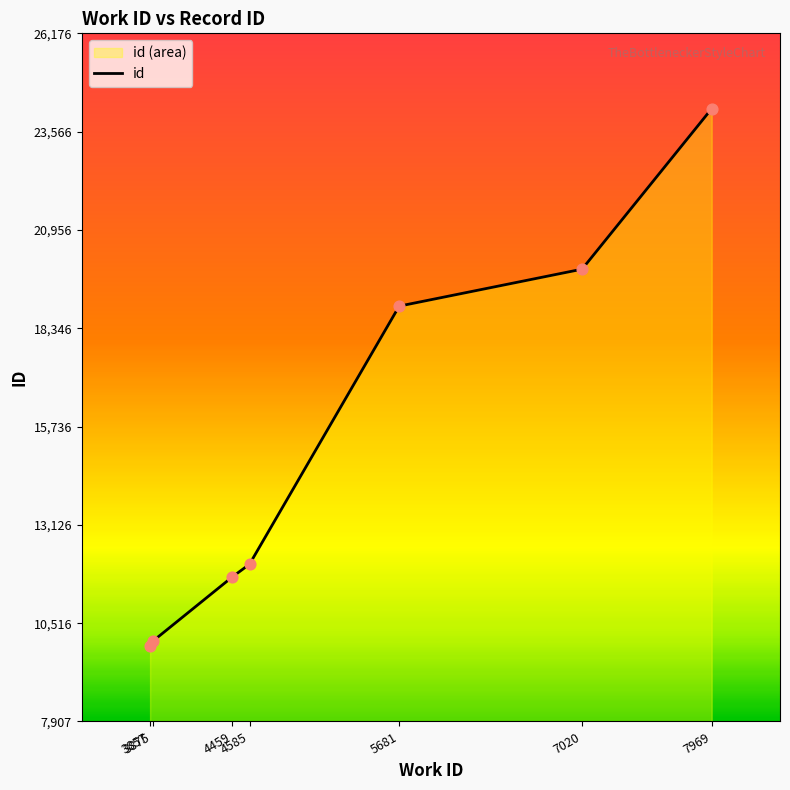

What is the change in value from 3857 to 7969?

+14269